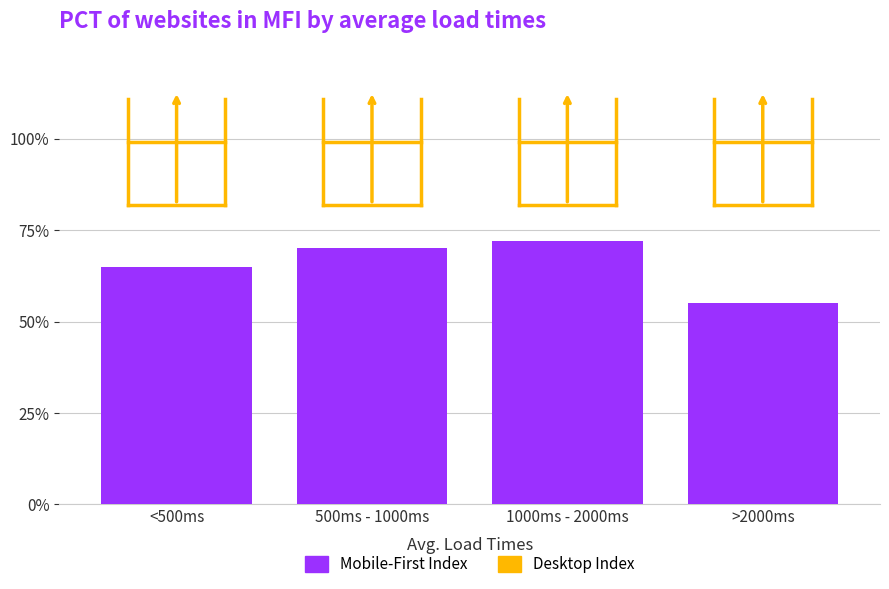

What is the label of the 3rd bar from the right?

500ms - 1000ms